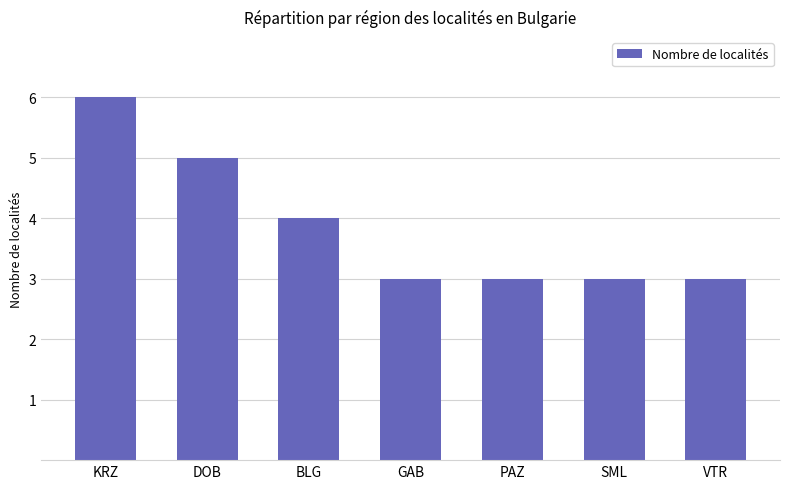

Reading left to right, extract all data points from this chart.

6	5	4	3	3	3	3